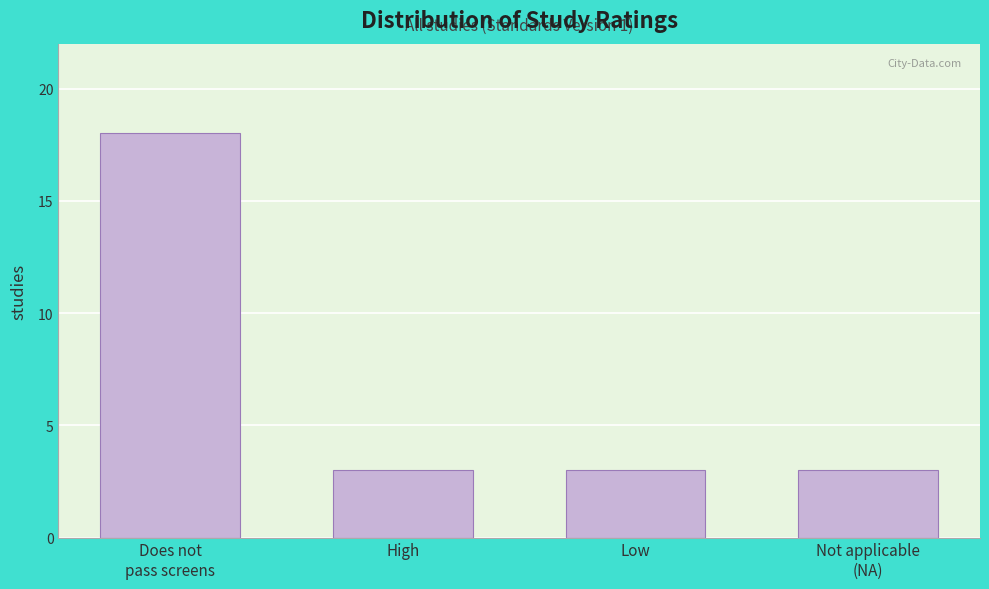

Reading right to left, what are all the values shown in this chart?

3	3	3	18